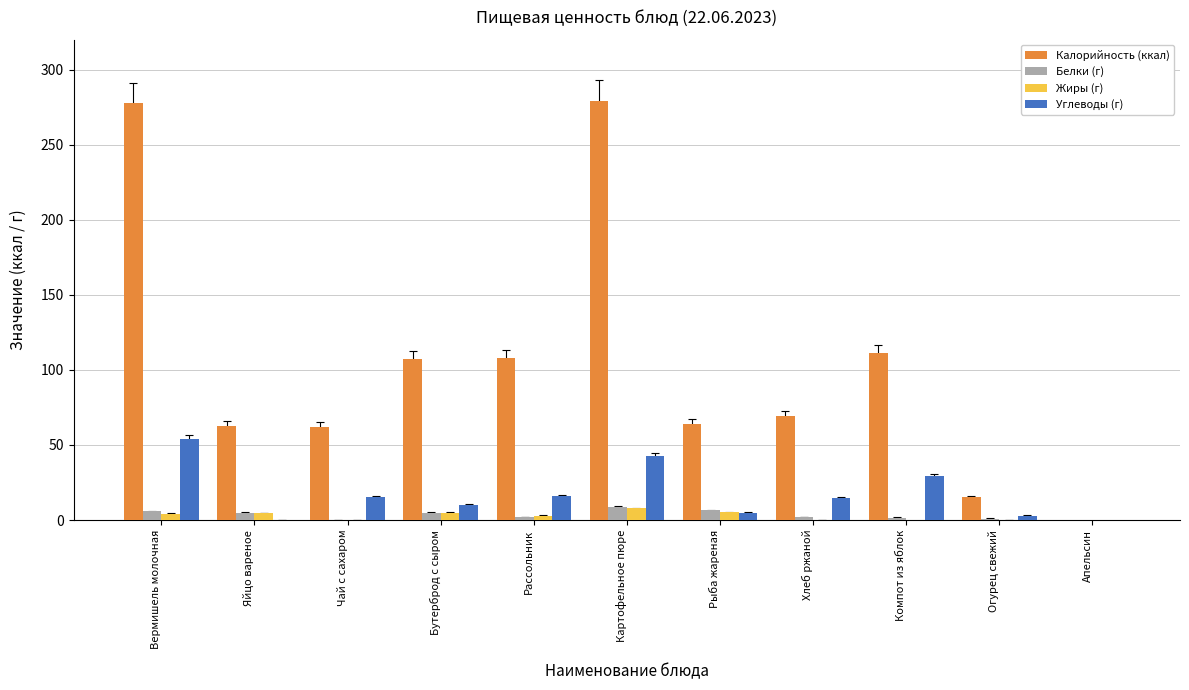

How many values in the Углеводы (г) series exceed 14?

6